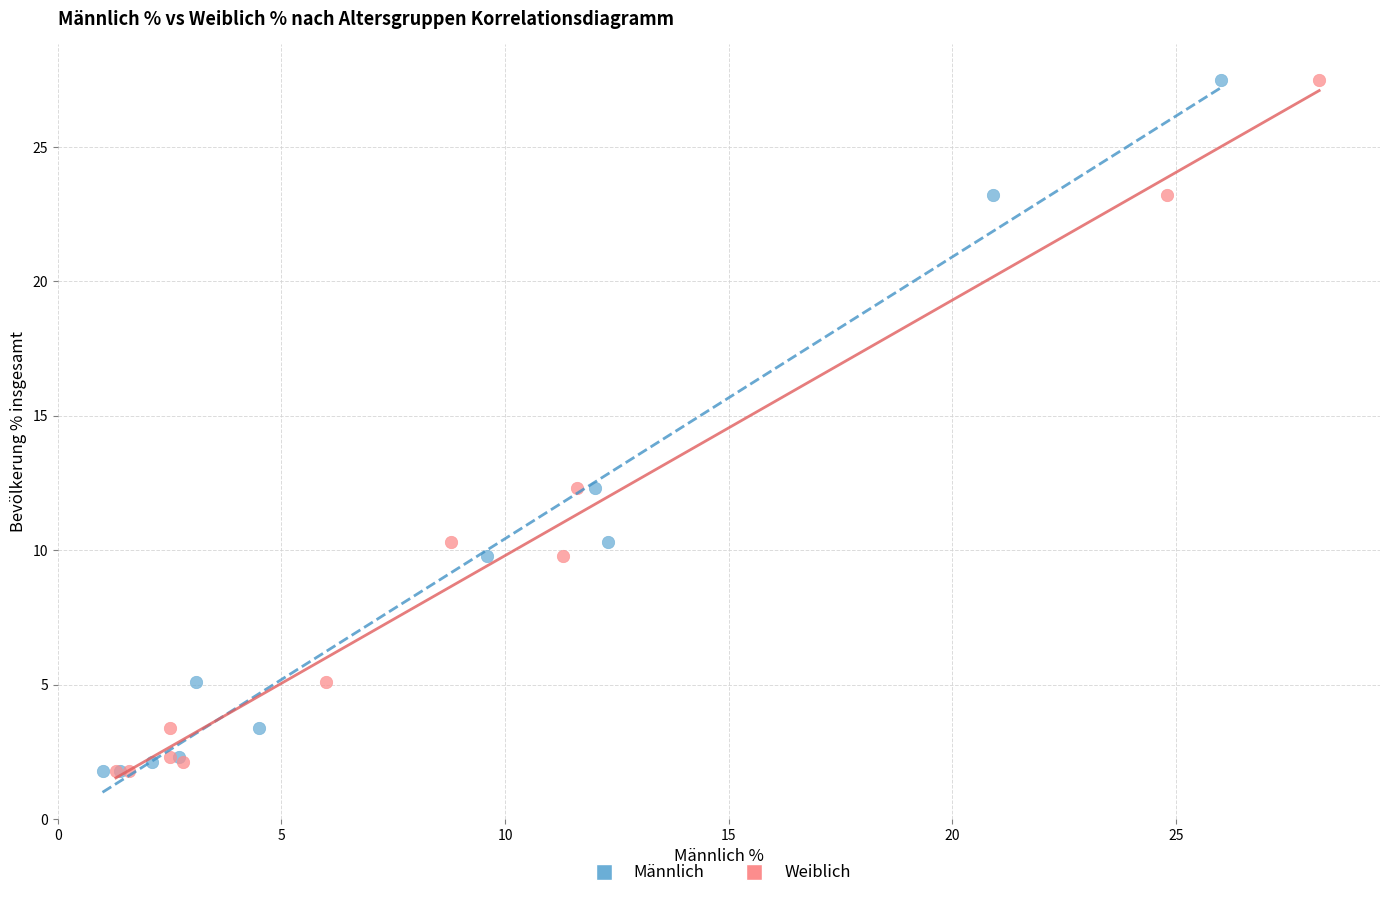

What are all the series names shown in the legend?

Männlich, Weiblich